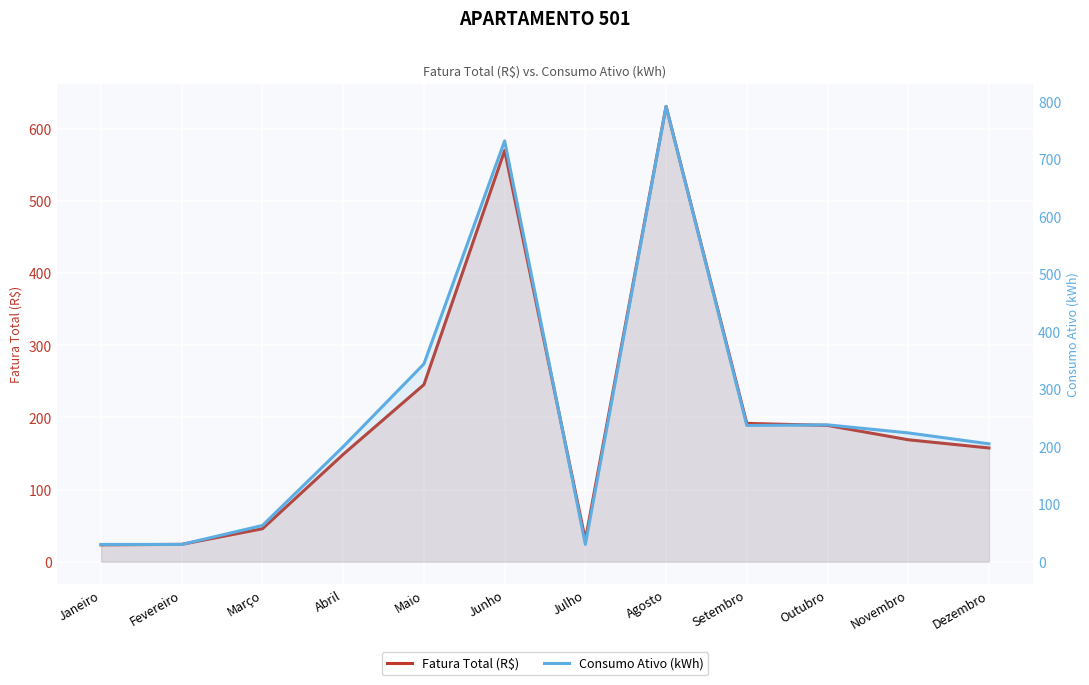

At how many categories does at least one series exceed 108?

8